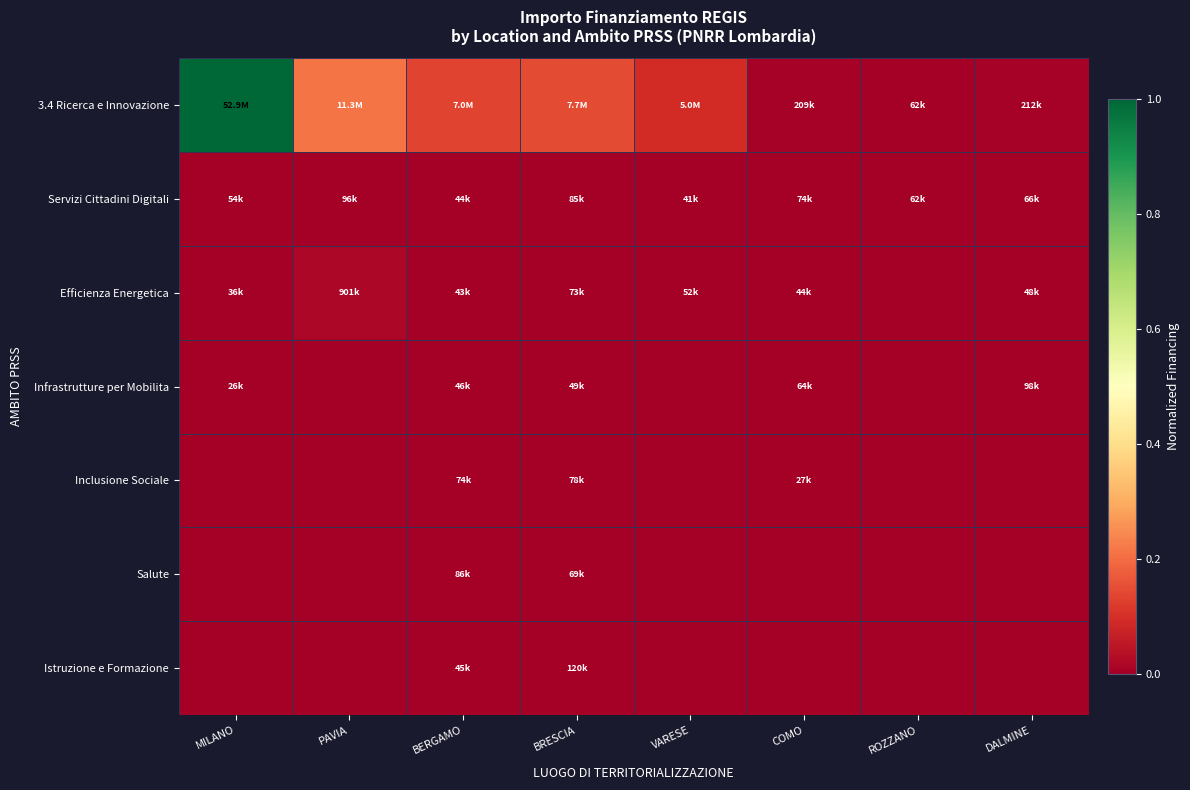

List the series in order of their peak value, lowest first.

Inclusione Sociale, Salute, Servizi Cittadini Digitali, Infrastrutture per Mobilita, Istruzione e Formazione, Efficienza Energetica, 3.4 Ricerca e Innovazione